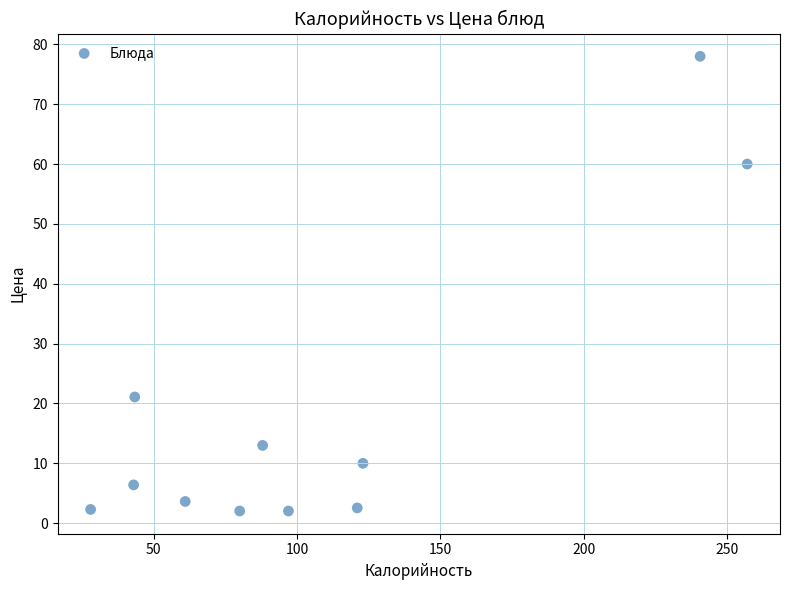

What is the average Y value?

18.3